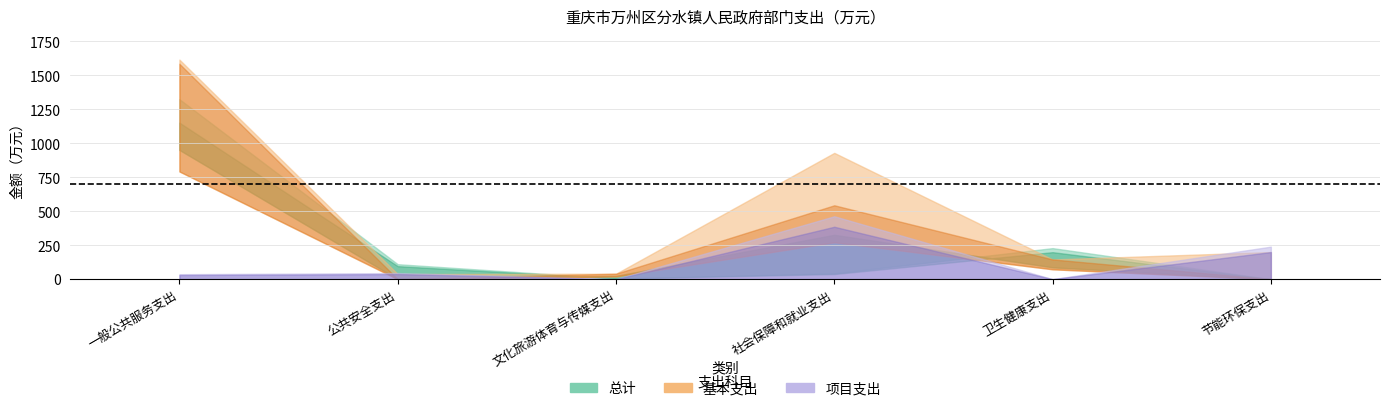

How many lines are shown in the chart?

3